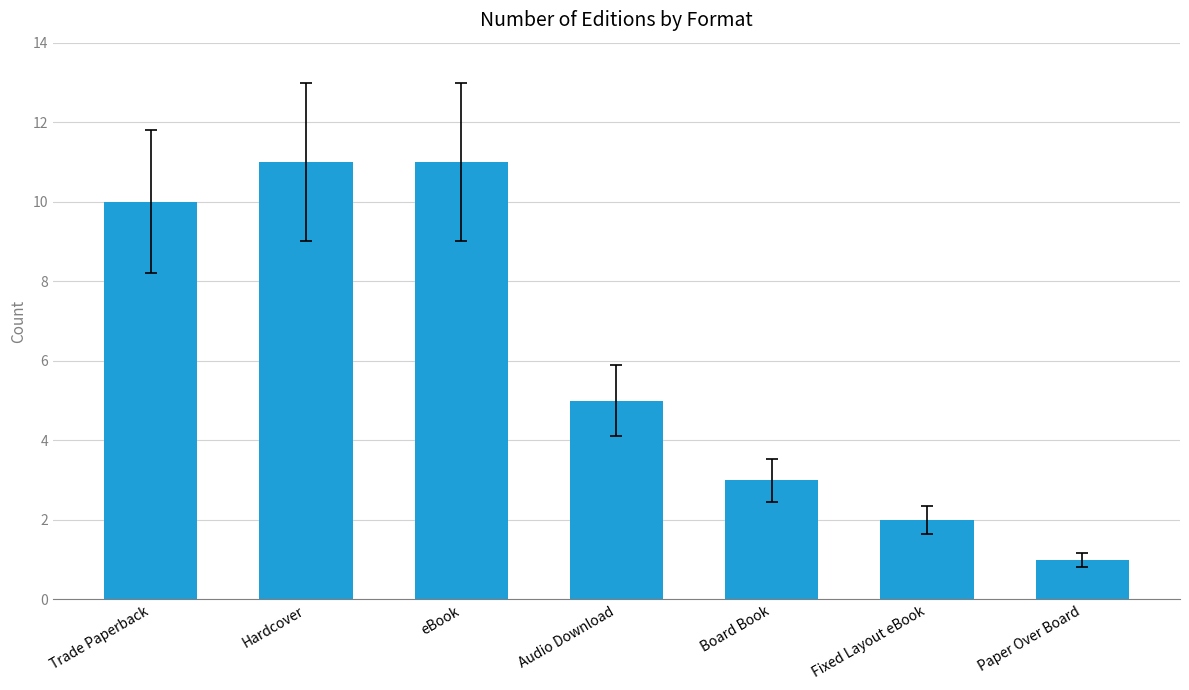

What is the sum of all values?

43